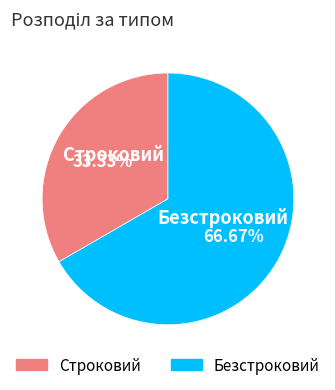

Is there any slice that represents more than half of the pie?

Yes